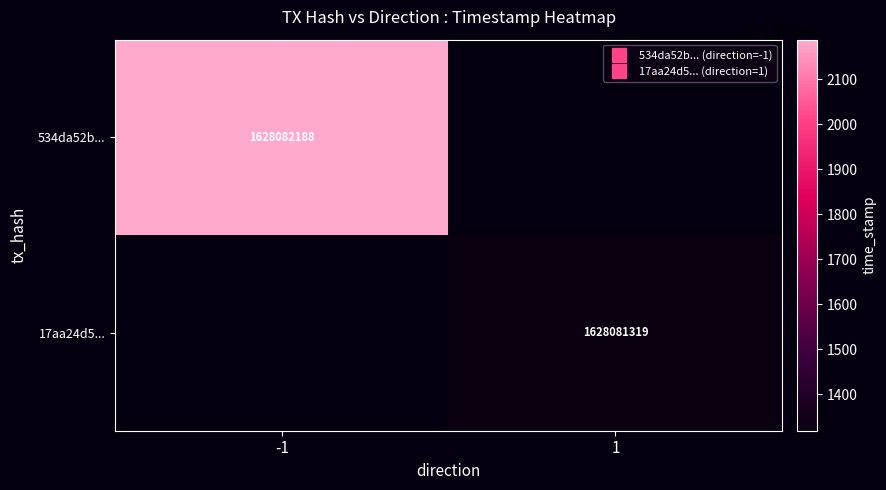

What is the highest value of the 17aa24d5228c7d0be2b326f6f489606a2190d39 series?

1628081319